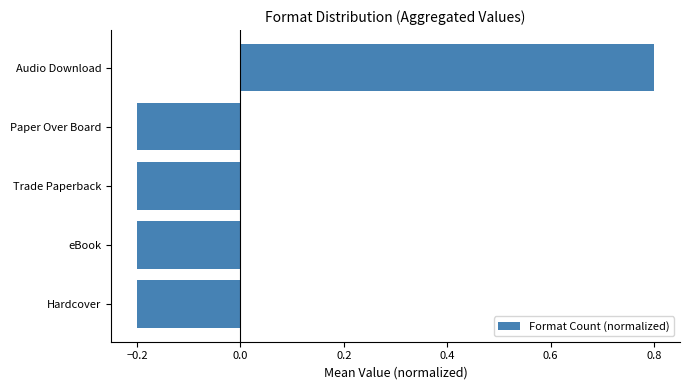

What is the smallest value displayed?

-0.2